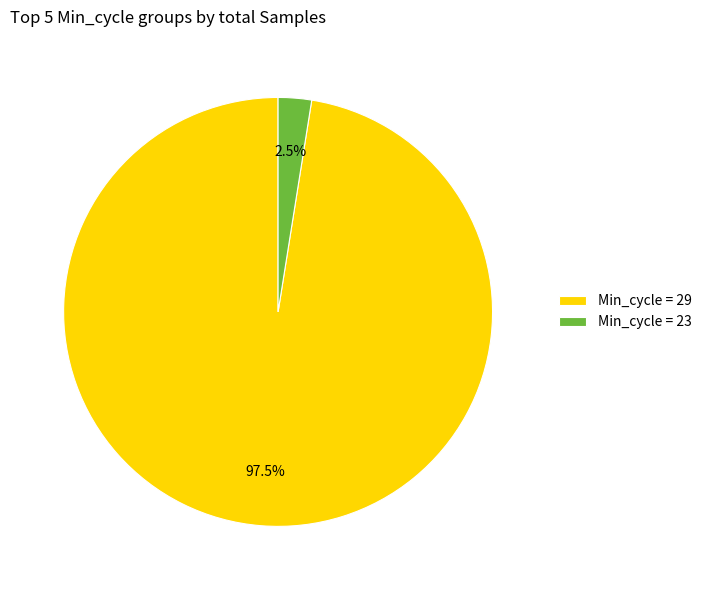

Which slice is the smallest?

Min_cycle = 23